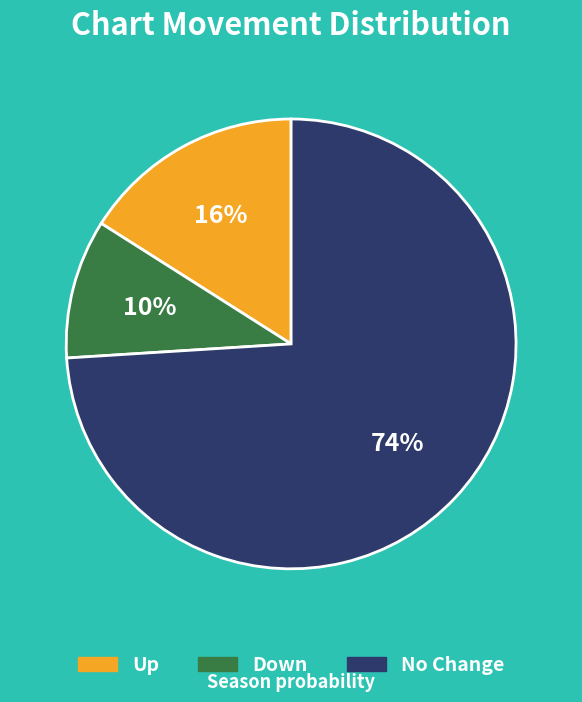

To the nearest percent, what is the difference between the largest and smallest slice percentages?

64%